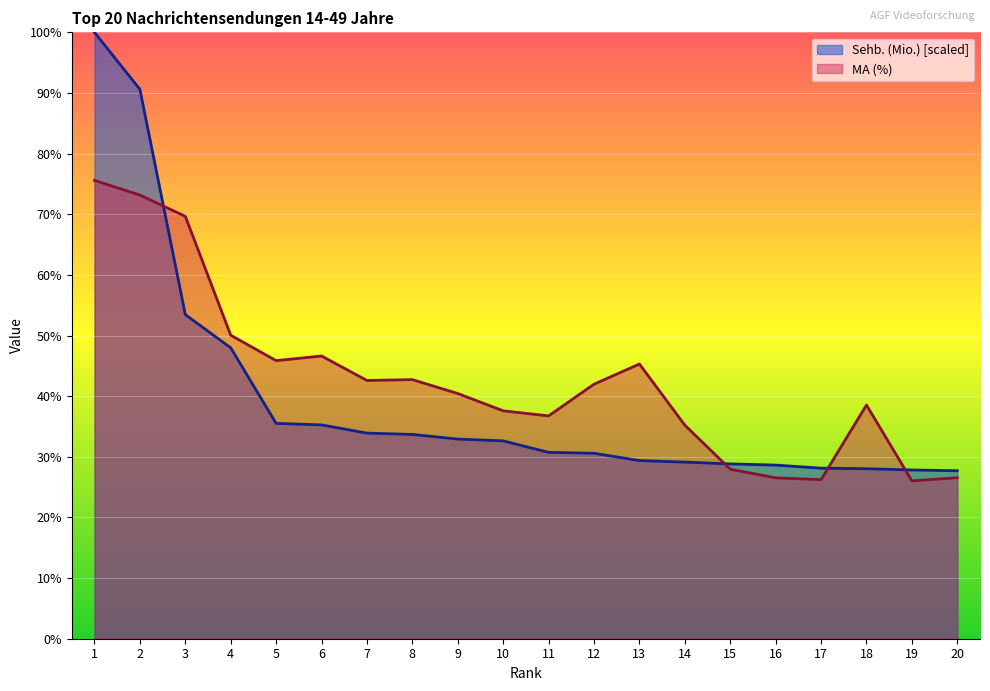

Does the chart display data point markers on the line(s)?

No